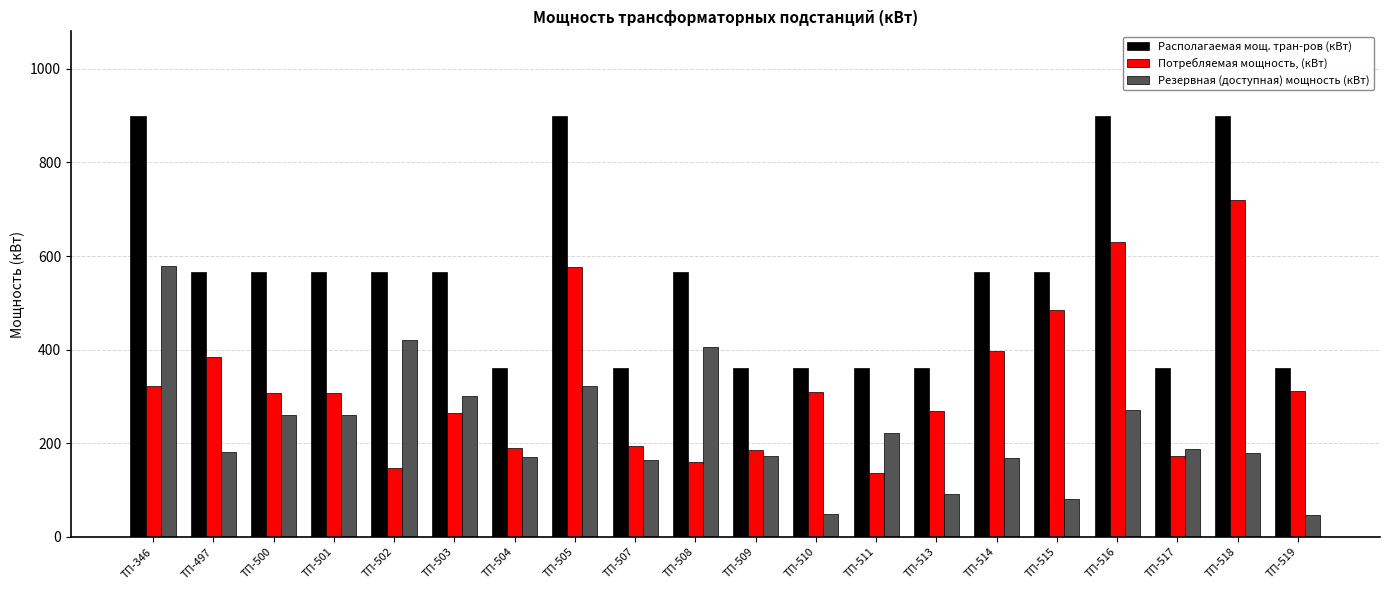

The value of Располагаемая мощ. тран-ров (кВт) at ТП-502 is 567.0. True or false?

True